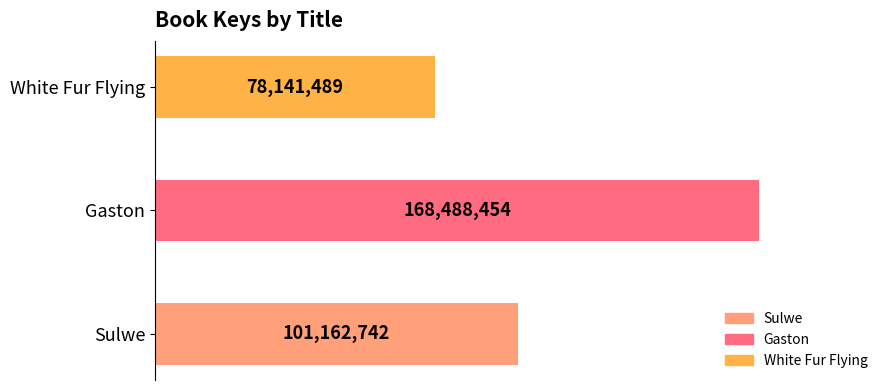

Are the bars horizontal?

Yes